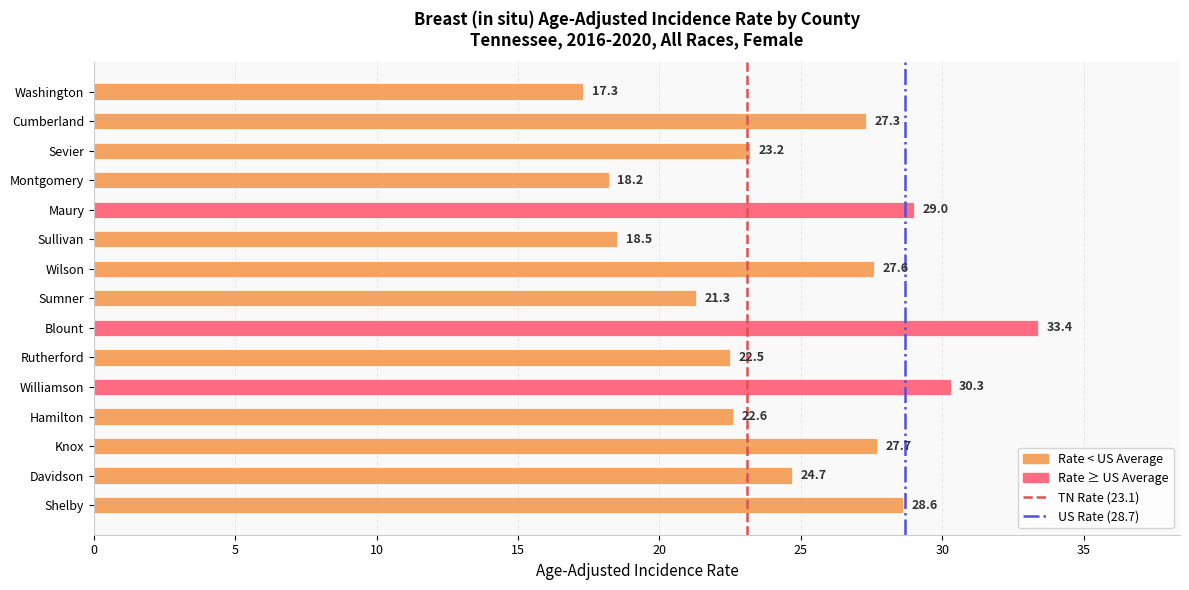

The chart shows a value of 31.5 at Rutherford. True or false?

False